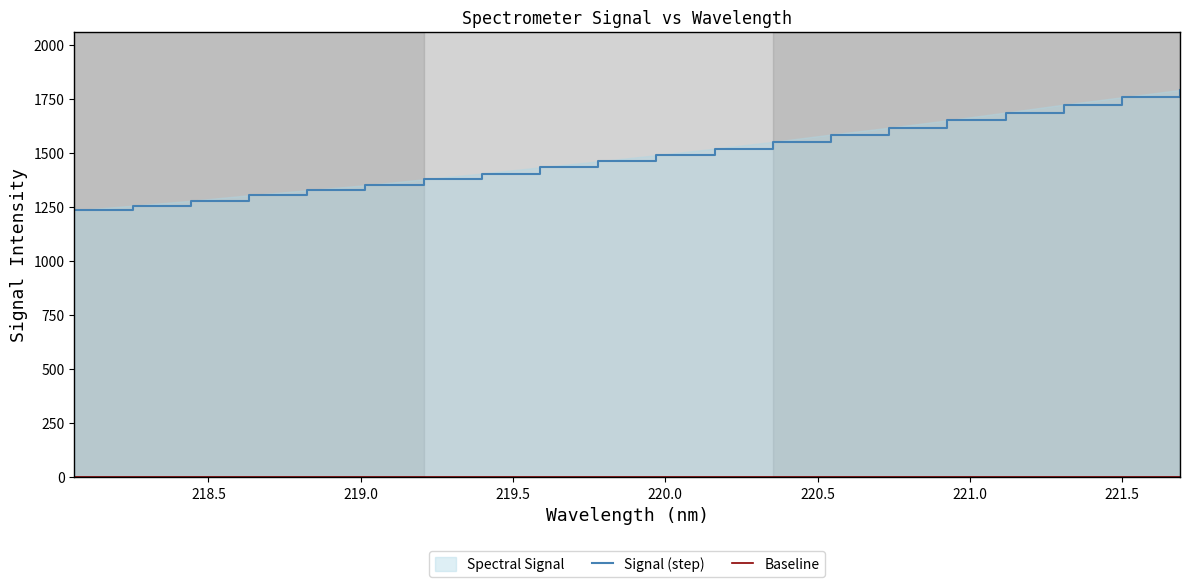

The chart shows a value of 1586.8 at 220.5444. True or false?

True